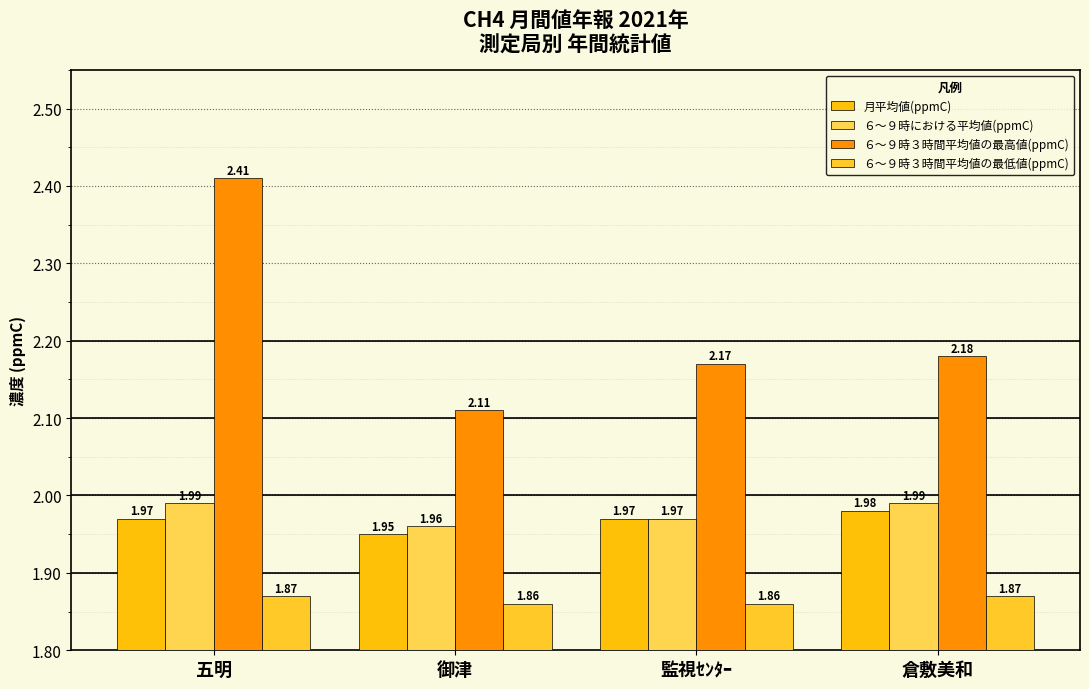

What position from the left is 御津?

2